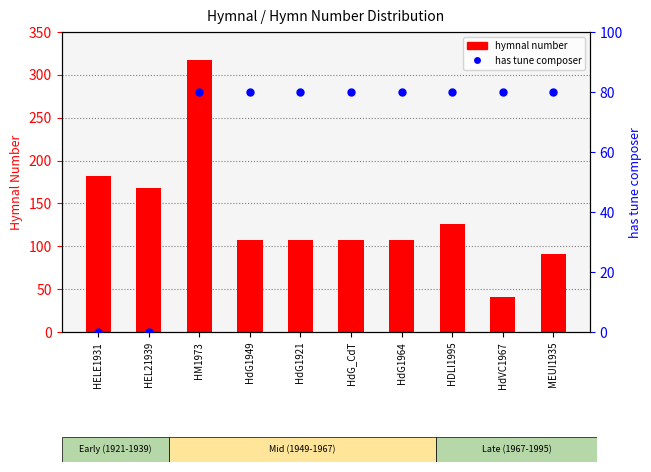

What is the total value across all series at HDLI1995?

206